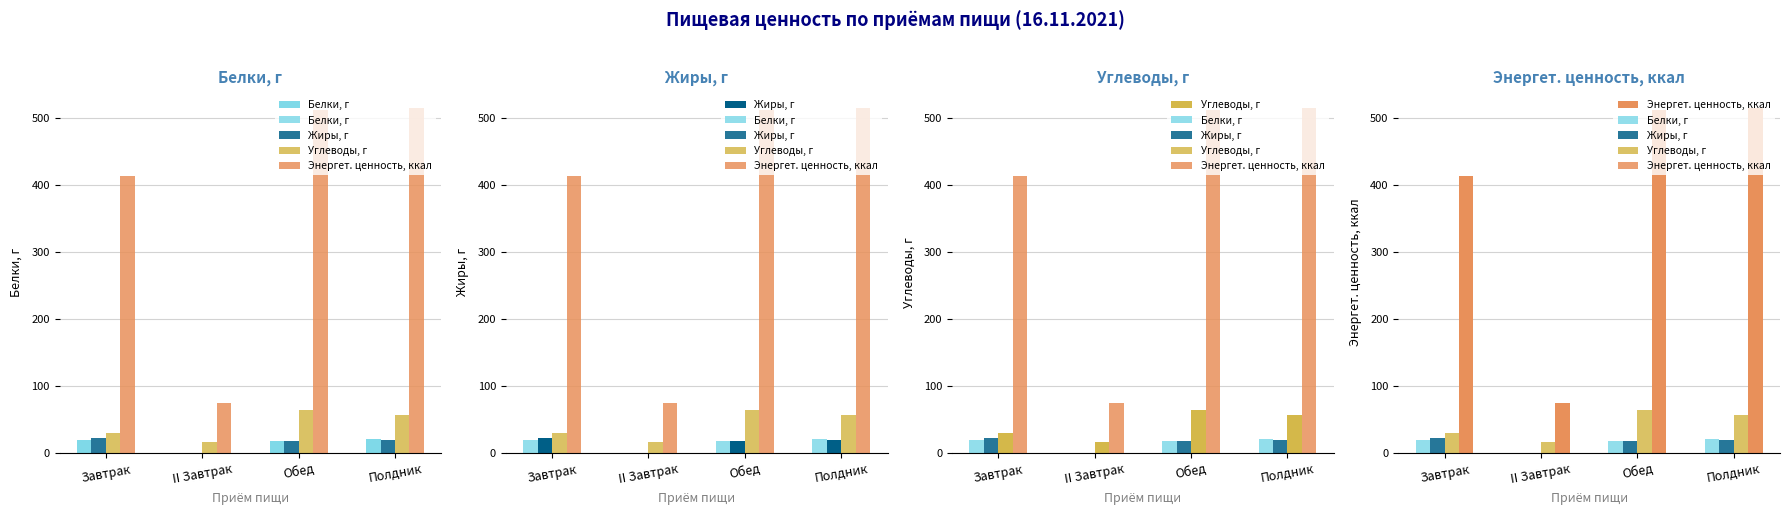

Reading right to left, list all the values displayed in this chart.

Белки, г: 22.3	19.0	0.9	19.8
Жиры, г: 20.3	18.7	0.2	23.3
Углеводы, г: 57.1	65.1	17.7	29.9
Энергет. ценность, ккал: 515.0	511.9	75.1	413.1